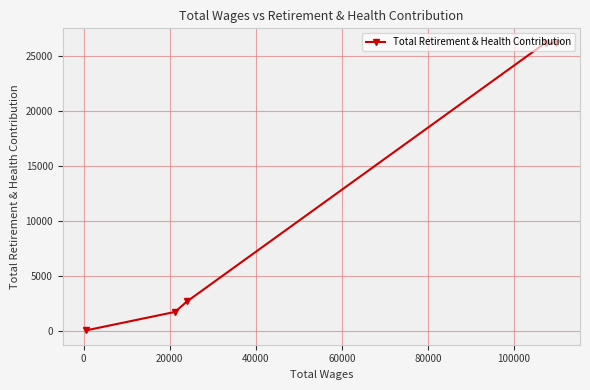

What is the maximum value shown in the chart?

26164